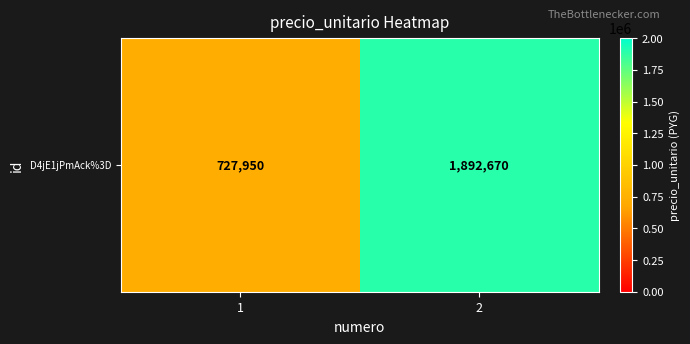

Approximately how many times larger is the value at 1 compared to 2?

0.4